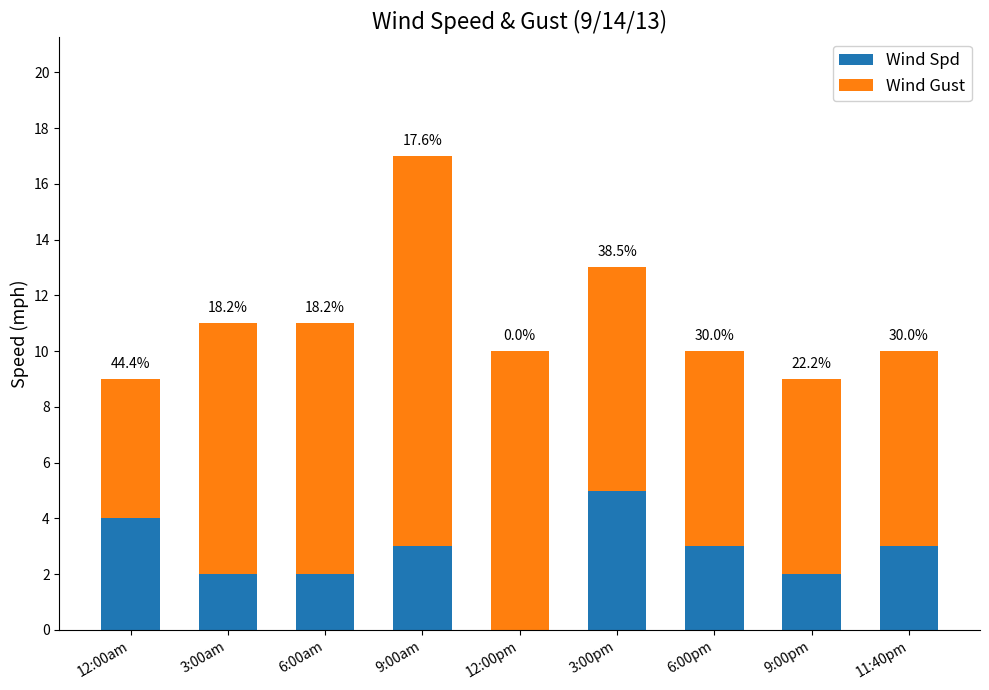

Does the chart contain stacked bars?

Yes